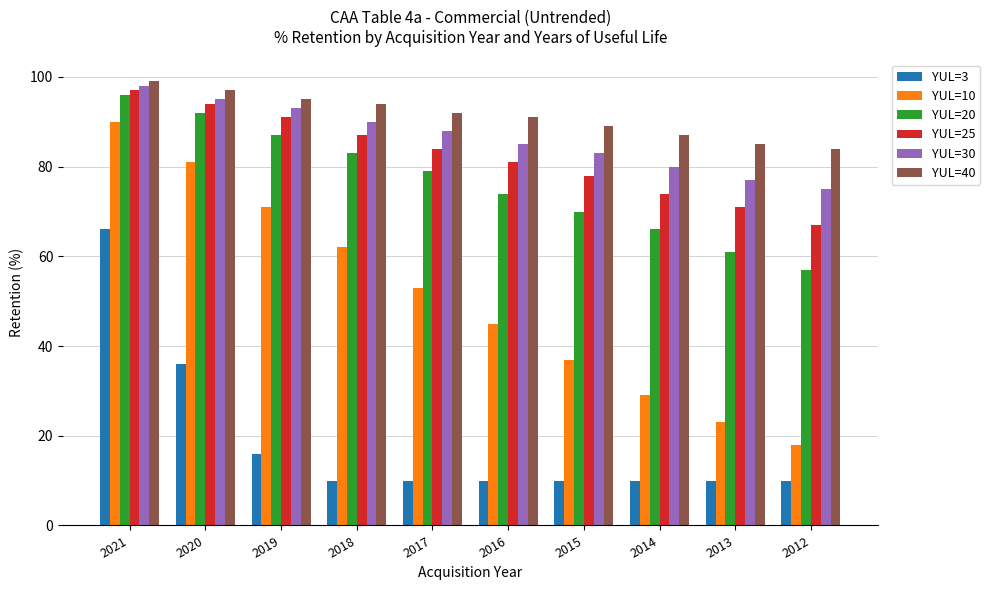

List the labels in order of YUL=30 value, largest first.

2021, 2020, 2019, 2018, 2017, 2016, 2015, 2014, 2013, 2012